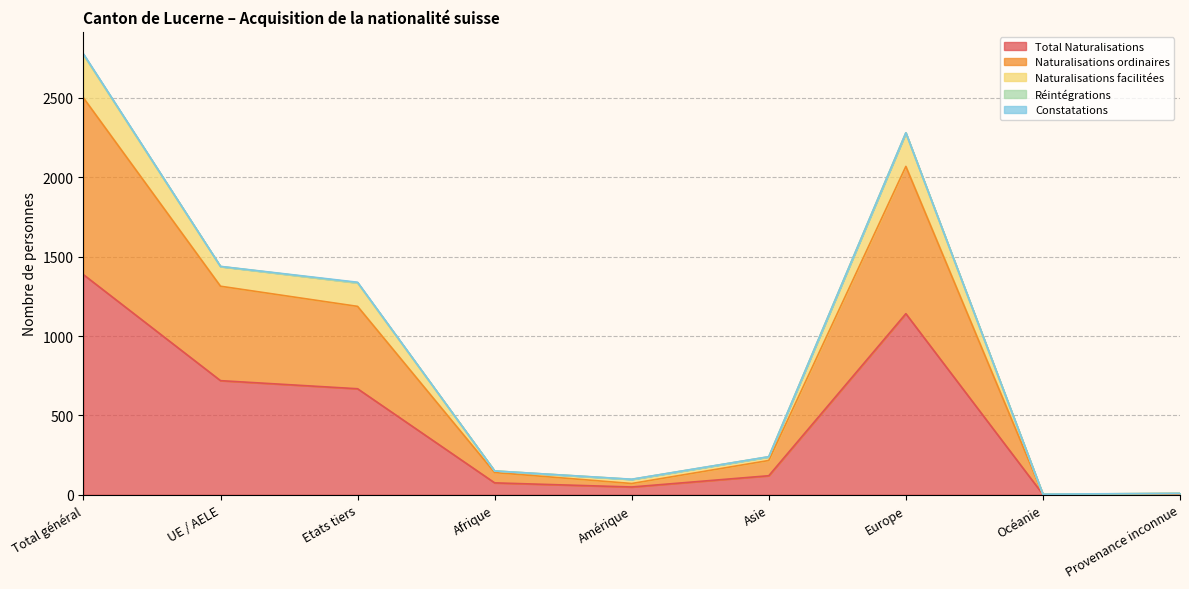

What is the maximum value for Total Naturalisations?

1387